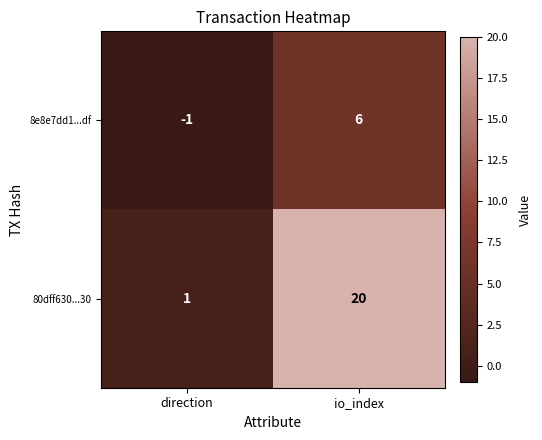

Rank the series at direction from lowest to highest value.

8e8e7dd1...df, 80dff630...30